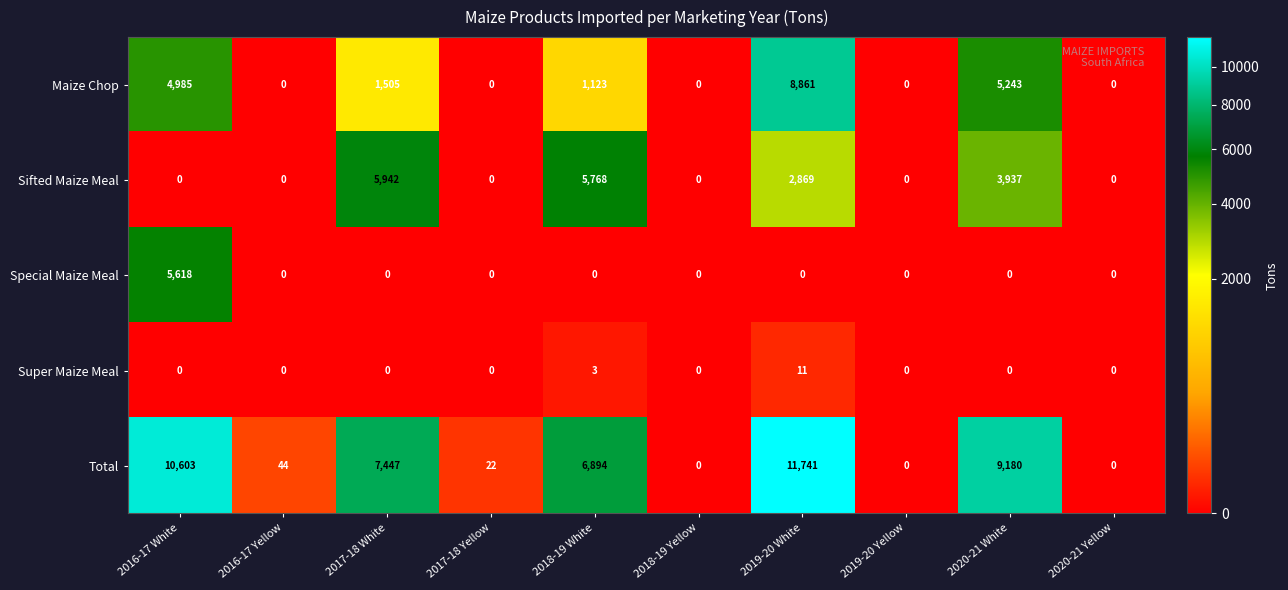

Which category has the highest value in the Sifted Maize Meal series?

2017-18 White